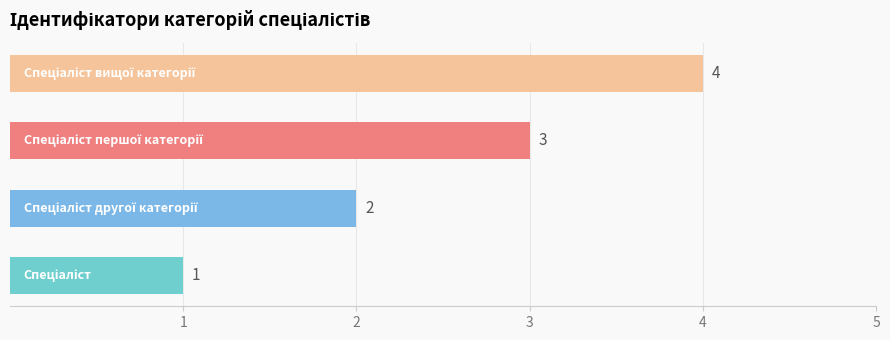

How many bars are there in total?

4